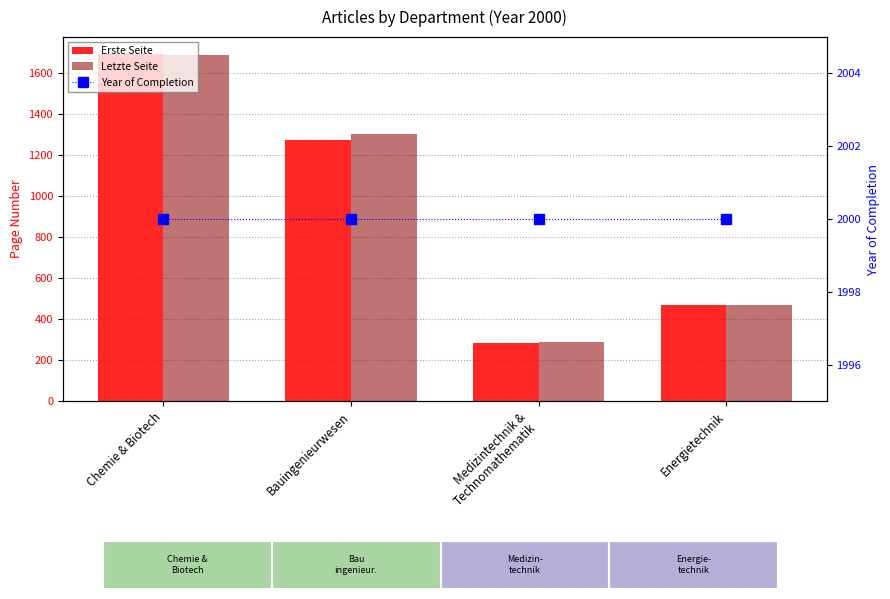

What is the sum of the Erste Seite values at Chemie & Biotech and Medizintechnik &
Technomathematik?

1975